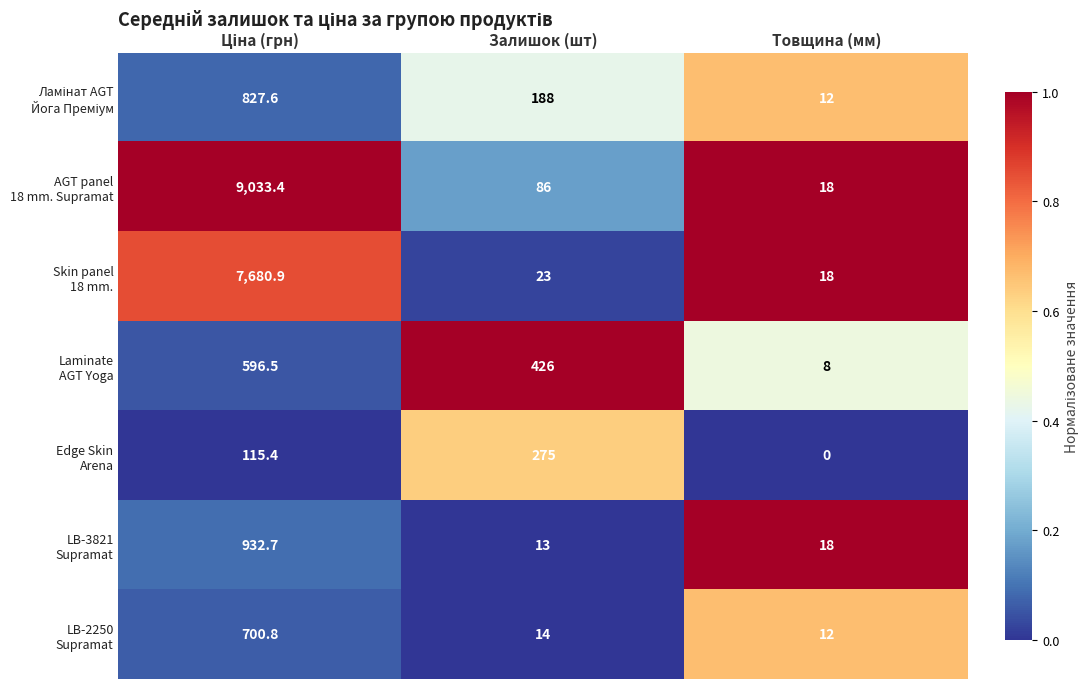

What is the maximum value shown in the chart?

9033.4